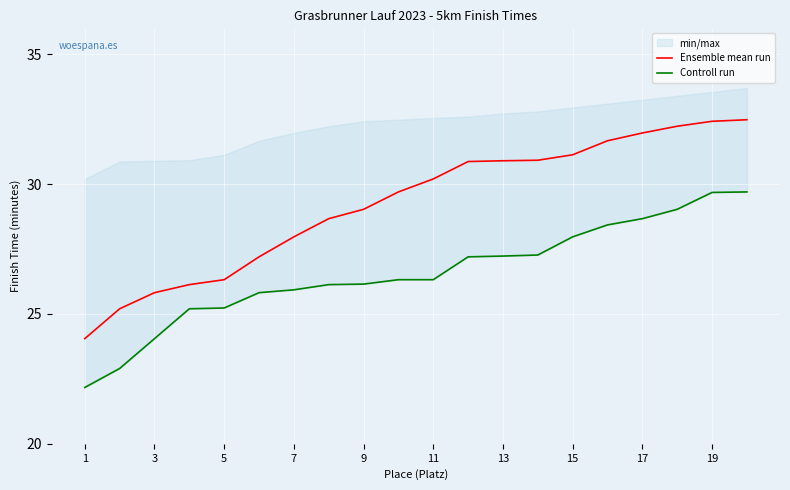

Where does the Ensemble mean run series first go above 30?

11